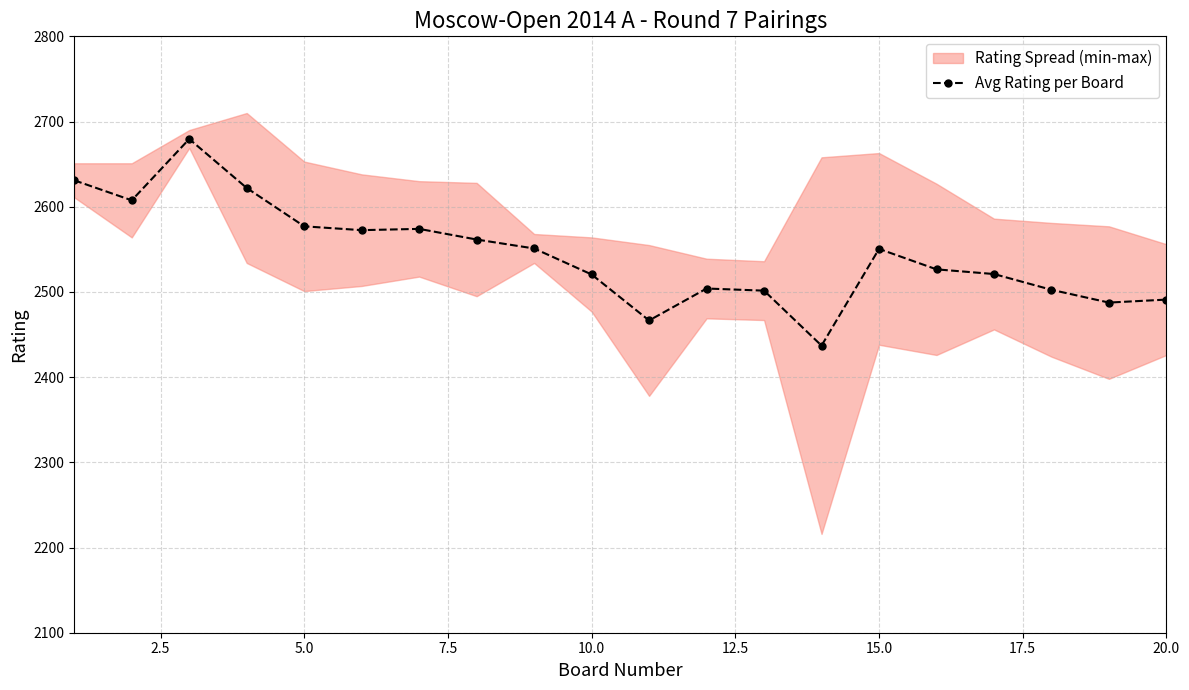

True or false: Avg Rating per Board has more than 1 points higher than both neighbors.

True